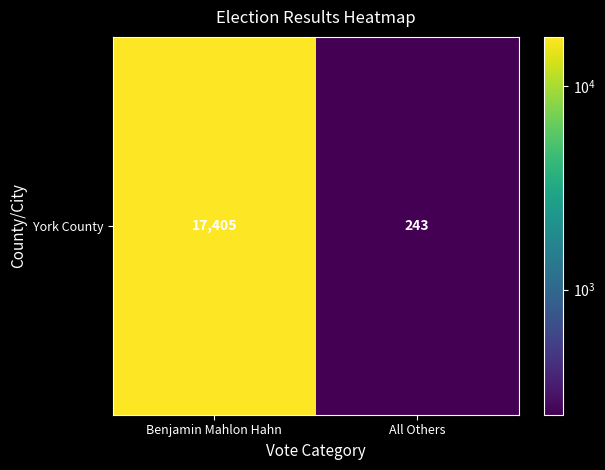

What is the greatest value displayed?

17405